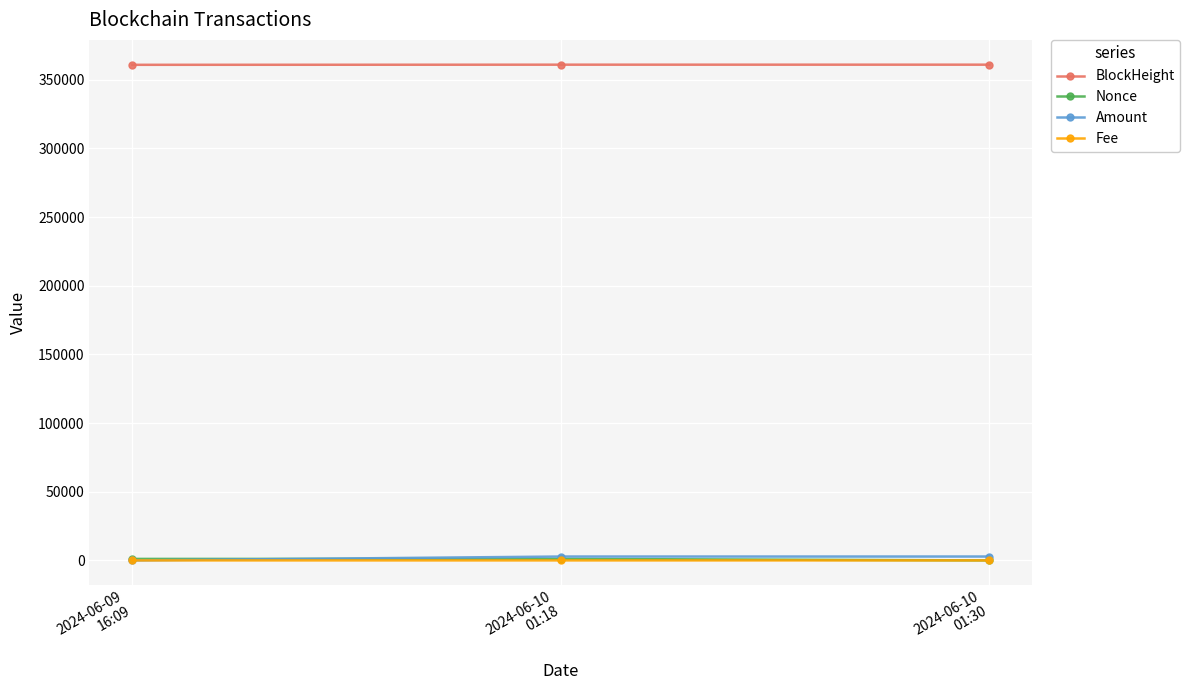

What is the greatest value displayed?

360984.0